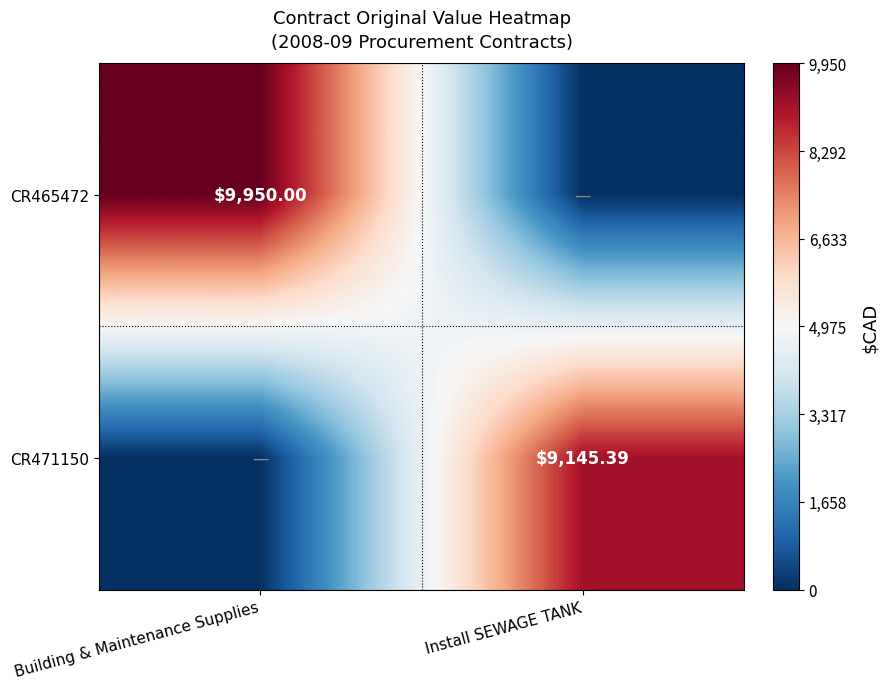

What is the greatest value displayed?

9950.0